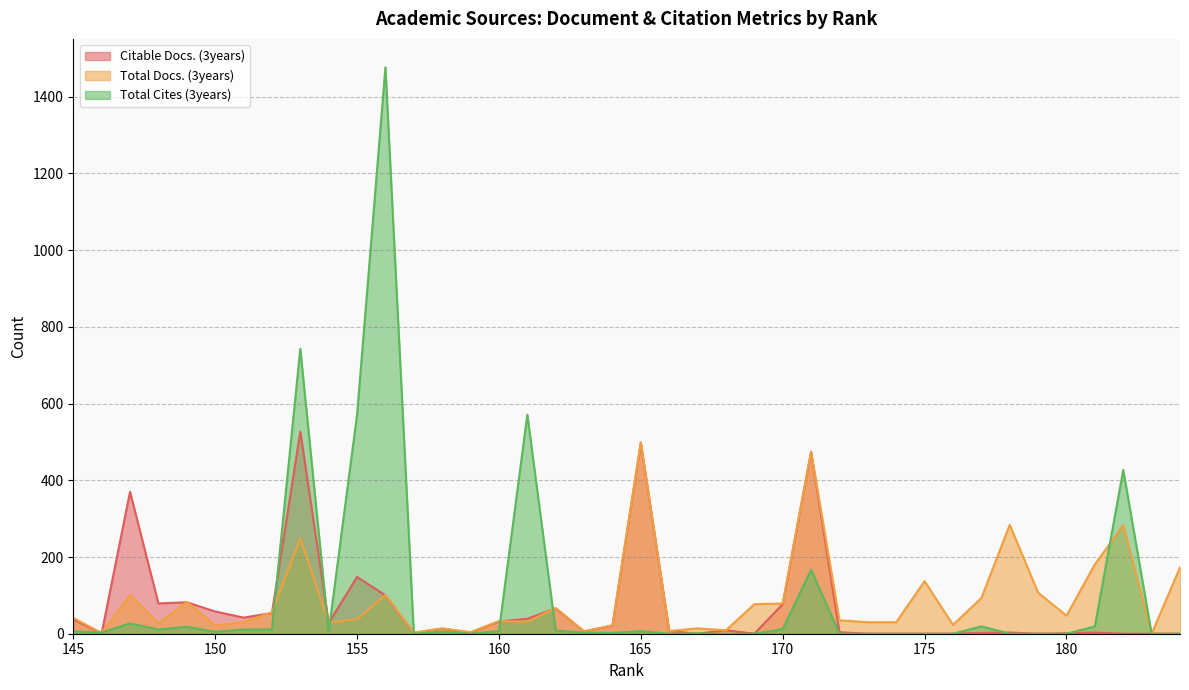

What is the difference between the Total Cites (3years) values at 167 and 150?

4